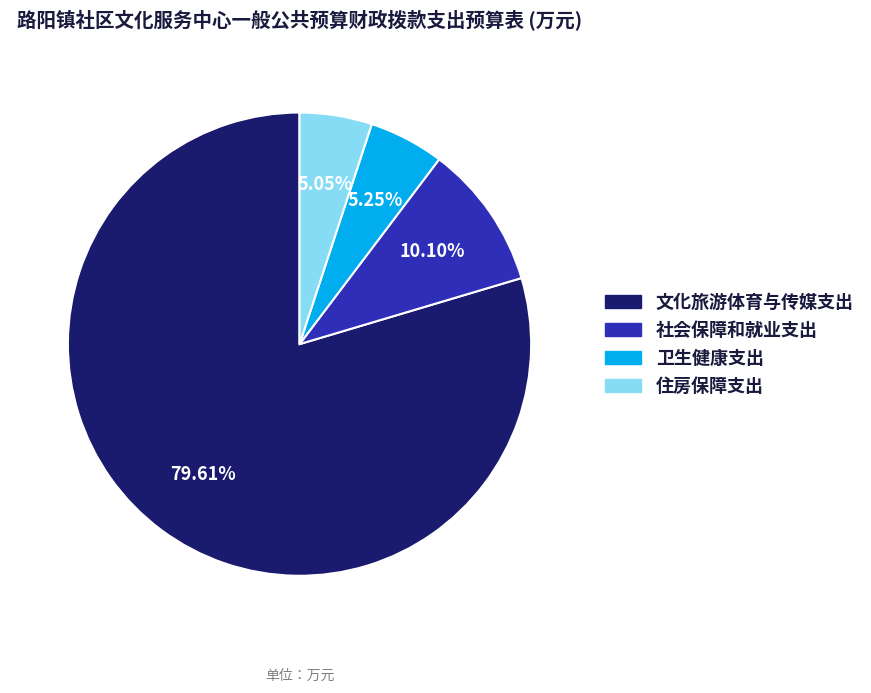

Which slice is the largest?

文化旅游体育与传媒支出